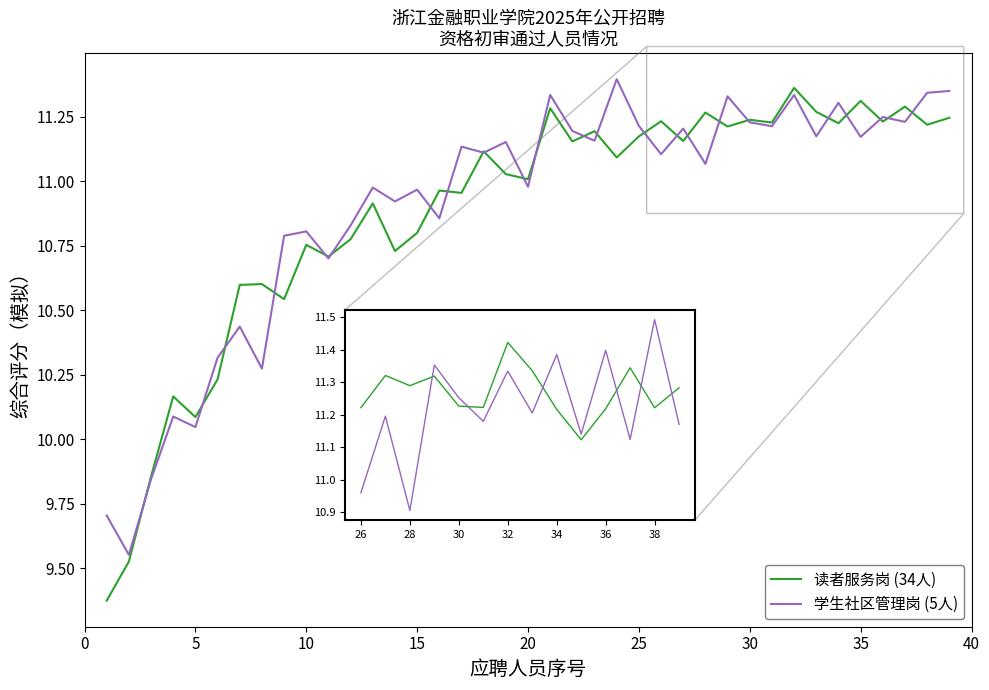

What is the difference between the maximum and second lowest values in the 学生社区管理岗 (5人) series?

1.7